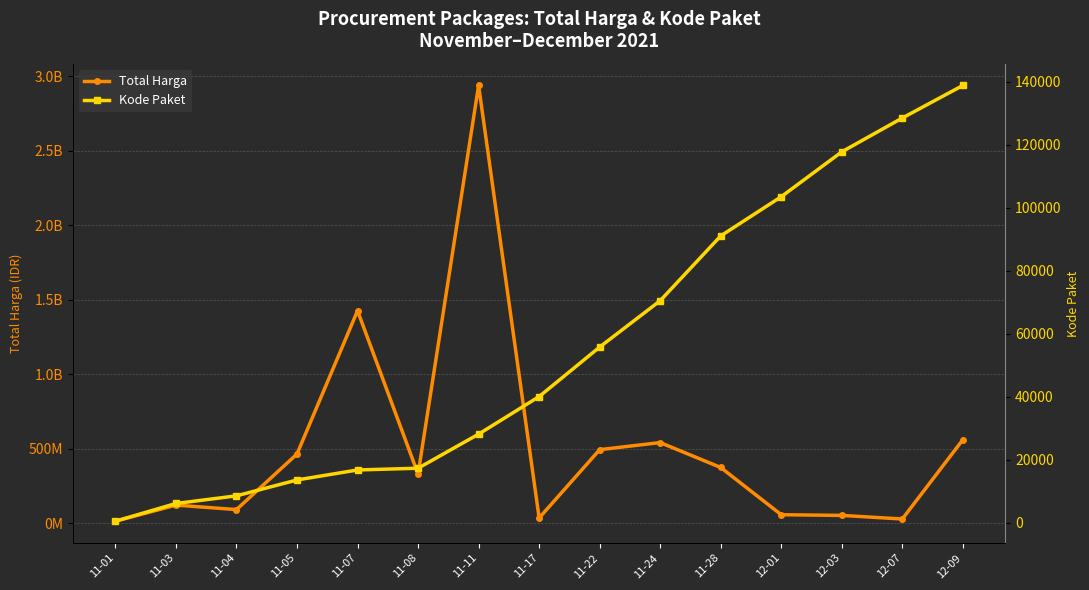

True or false: Total Harga and Kode Paket cross at least once.

False